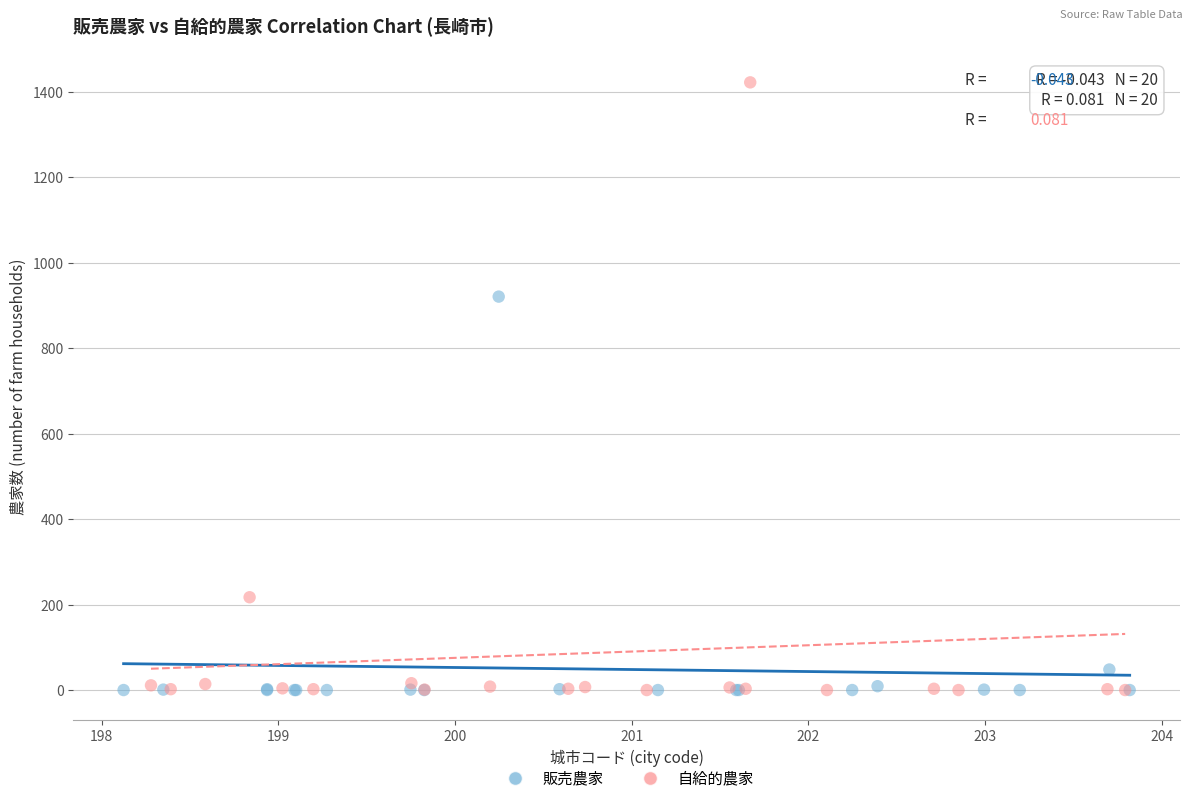

Which series has the largest Y range (max minus min)?

自給的農家